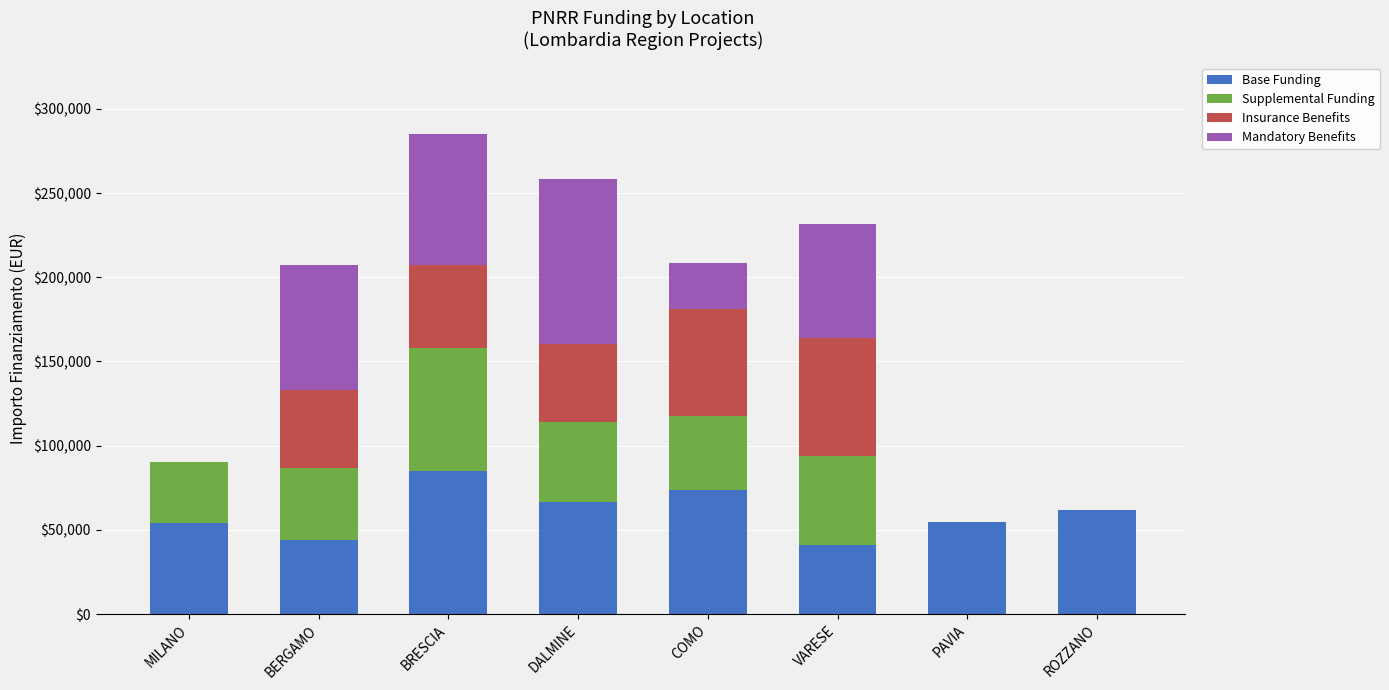

What is the approximate value of Base Funding at BRESCIA?

84977.9